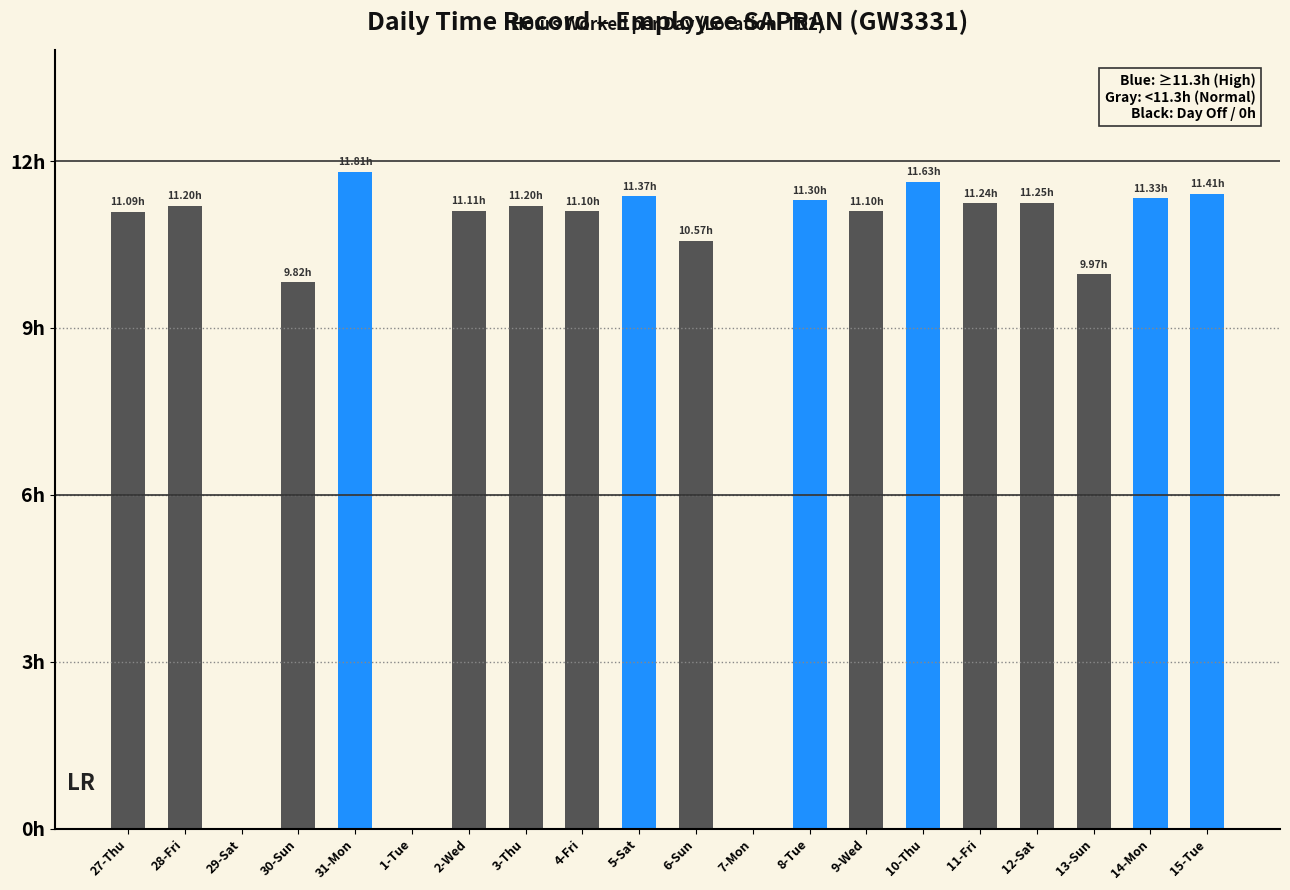

List the labels in order of value, largest first.

31-Mon, 10-Thu, 15-Tue, 5-Sat, 14-Mon, 8-Tue, 12-Sat, 11-Fri, 28-Fri, 3-Thu, 2-Wed, 4-Fri, 9-Wed, 27-Thu, 6-Sun, 13-Sun, 30-Sun, 29-Sat, 1-Tue, 7-Mon